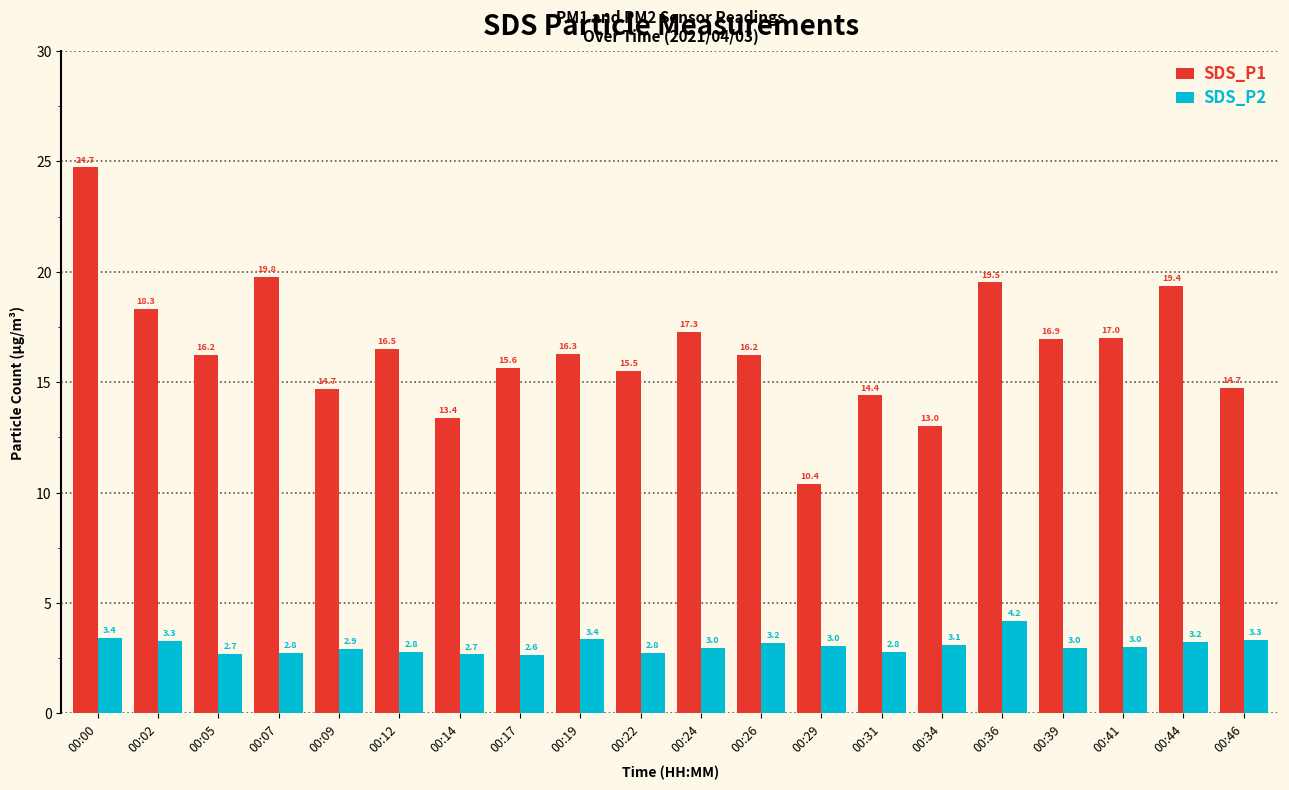

What is the spread (max minus min) of values at 00:17?

13.0